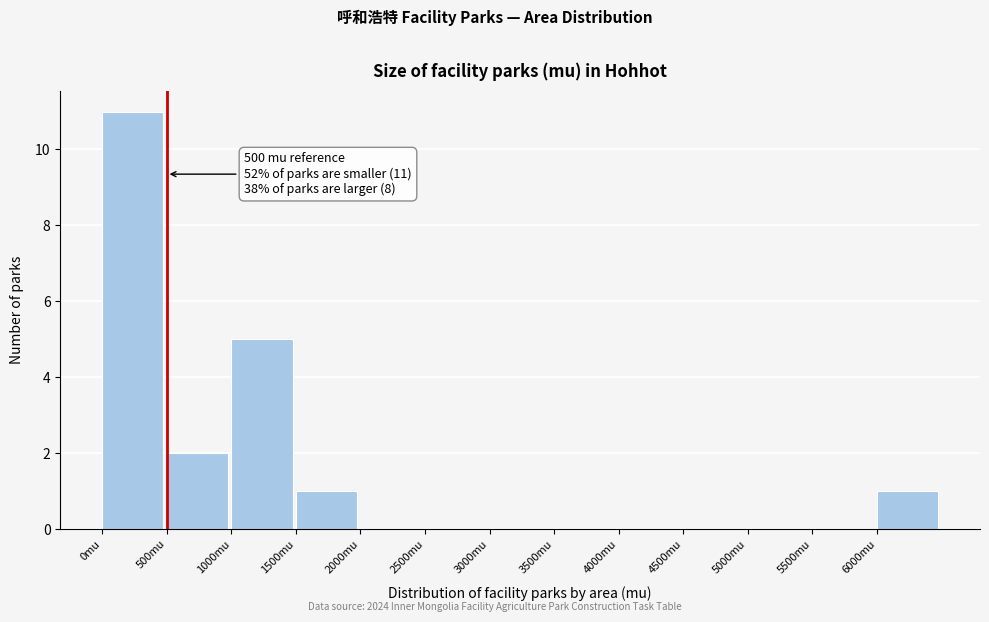

Over which range of the x-axis is the bar tallest?

0 to 500